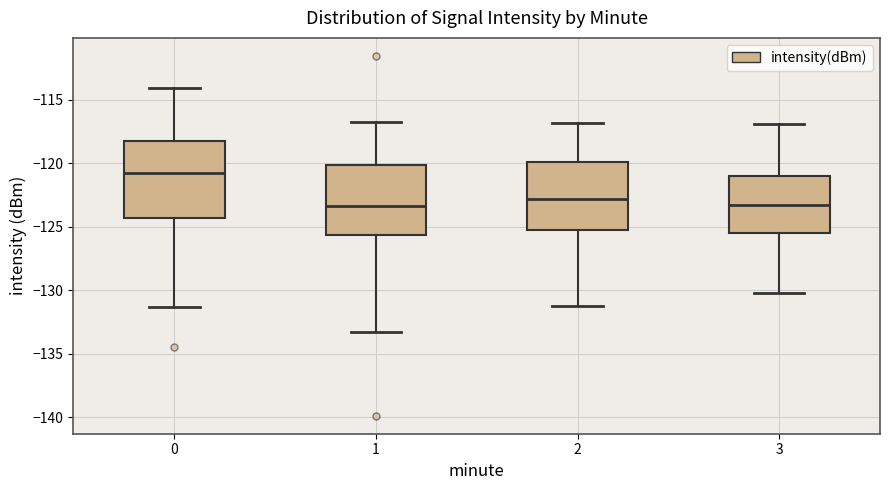

Reading left to right, transcribe this box plot: for each box, give where its median line is, the range the box spans, and where its two whiskers end, as read against the y-axis. The values are not printed on the chart, so give them approximately, as read against the axis.

0: median -121.0, box -124.5 to -118.0, whiskers -131.5 to -114.0
1: median -123.5, box -125.5 to -120.0, whiskers -133.5 to -116.5
2: median -123.0, box -125.5 to -120.0, whiskers -131.0 to -117.0
3: median -123.5, box -125.5 to -121.0, whiskers -130.0 to -117.0